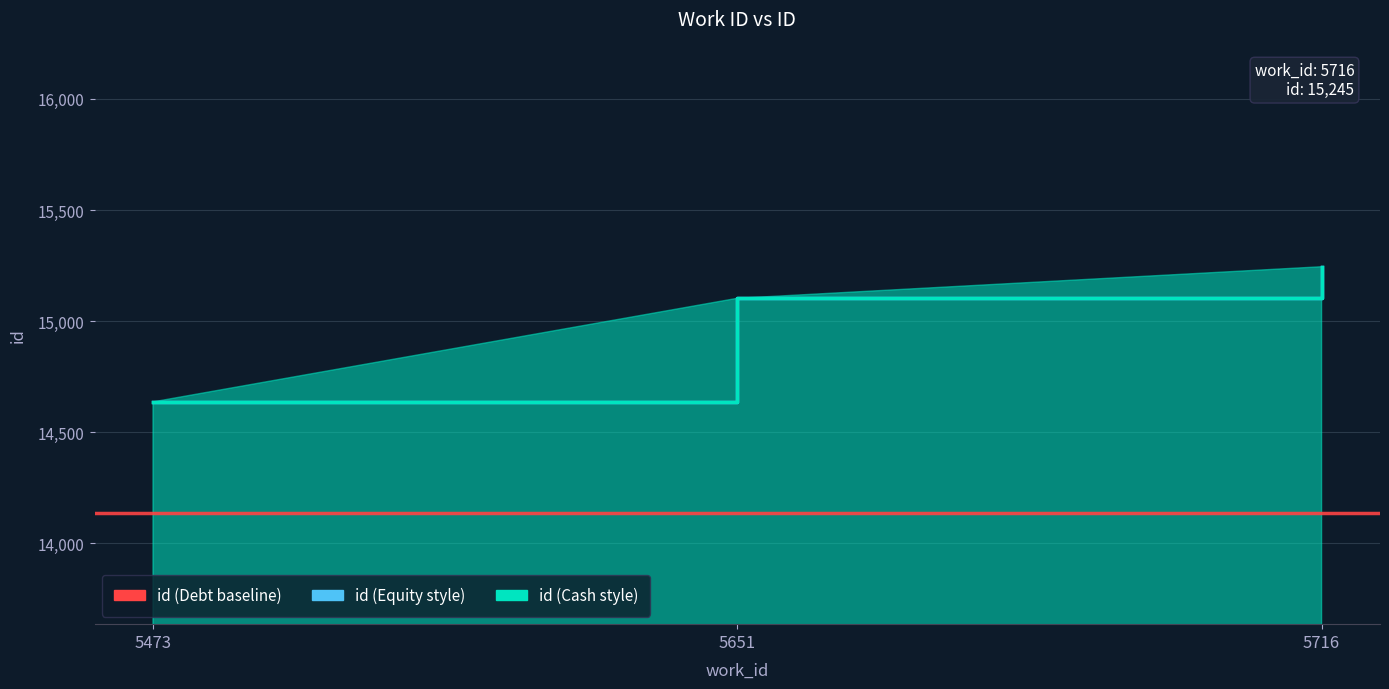

What is the sum of the values at 5651 and 5716?

30348